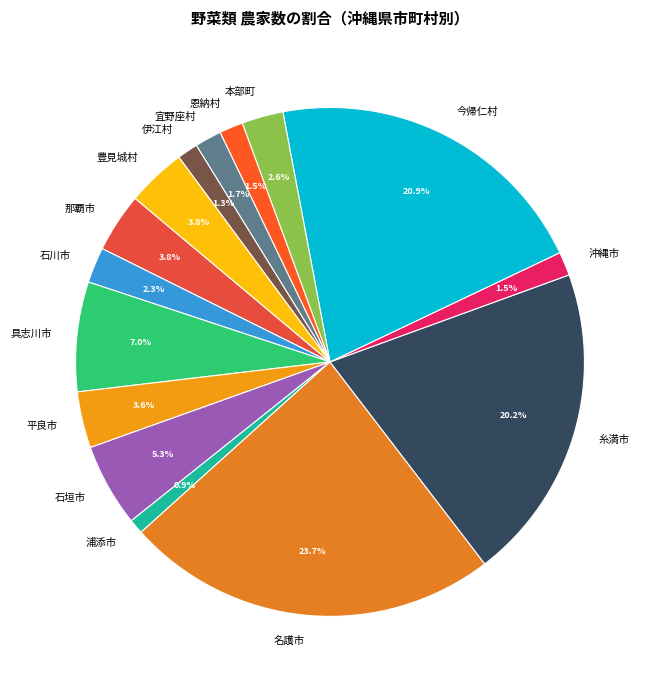

What is the total percentage of 具志川市 and 浦添市?

7.9%